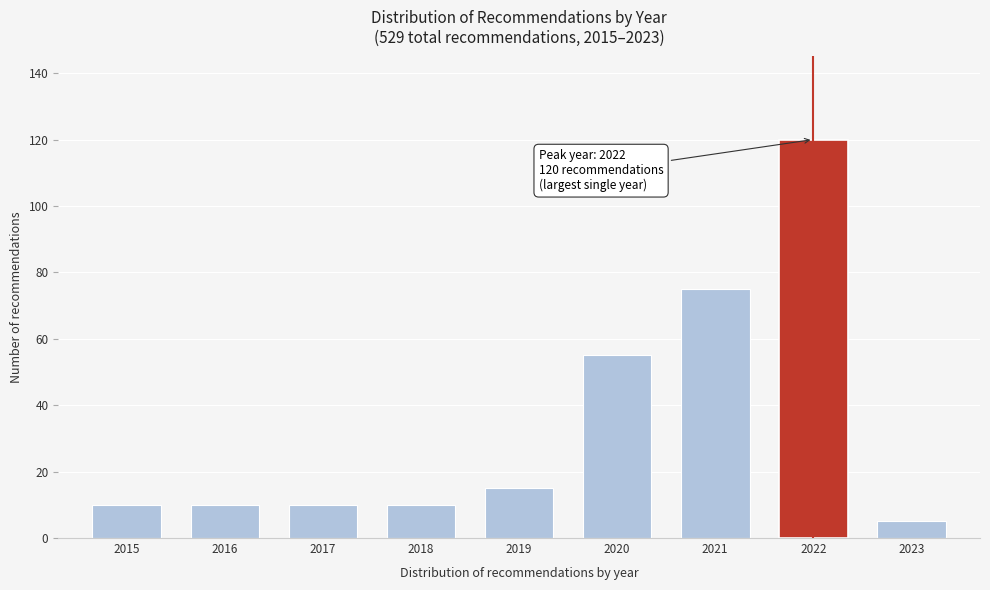

Reading left to right, extract all data points from this chart.

2015=10	2016=10	2017=10	2018=10	2019=15	2020=55	2021=75	2022=120	2023=5